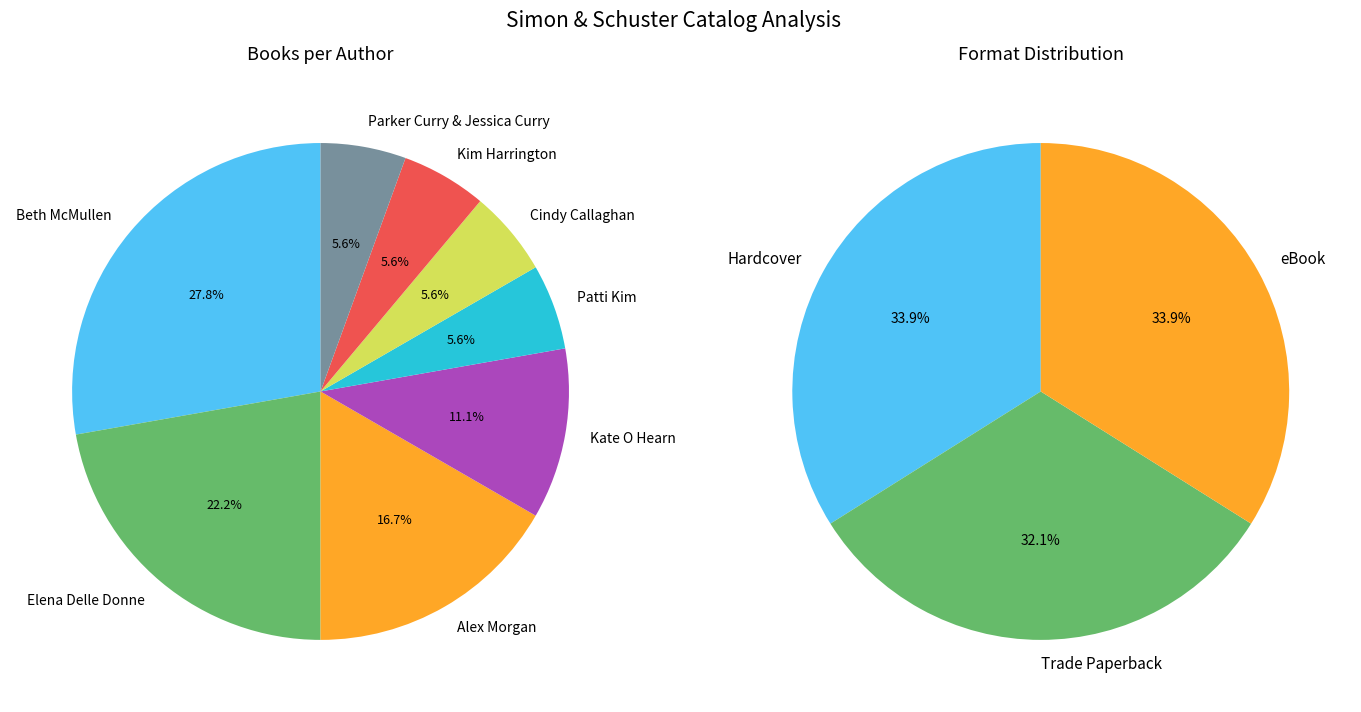

Does any single category account for the majority?

No